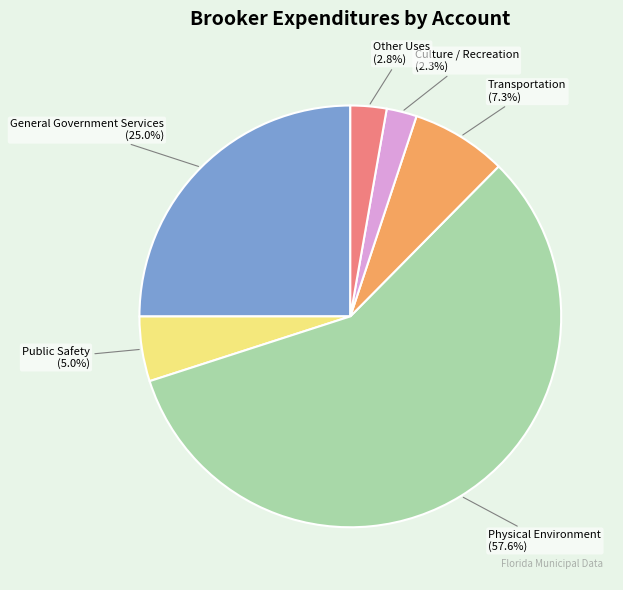

Which has a higher value, Culture / Recreation or Transportation?

Transportation